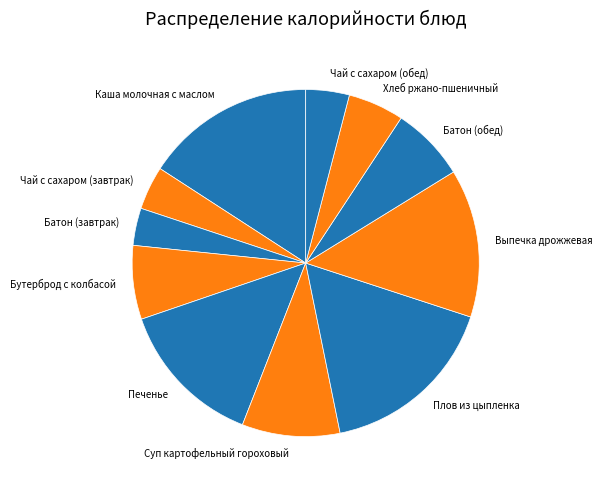

Combined, do Батон (обед) and Суп картофельный гороховый account for over 50%?

No